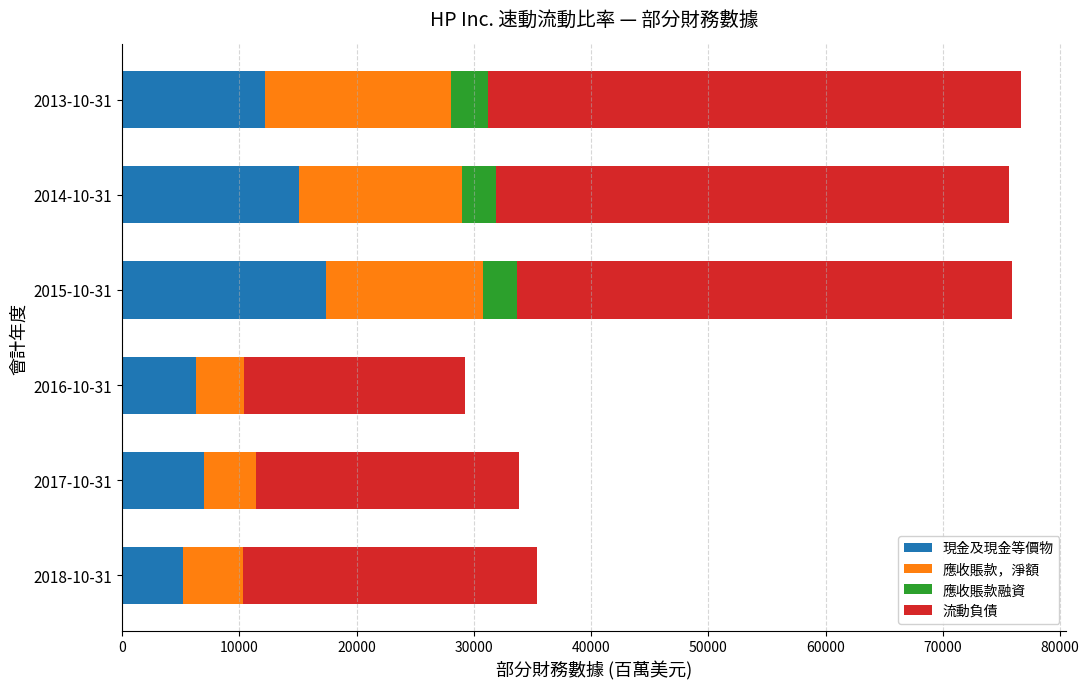

Count the number of categories in the chart.

6